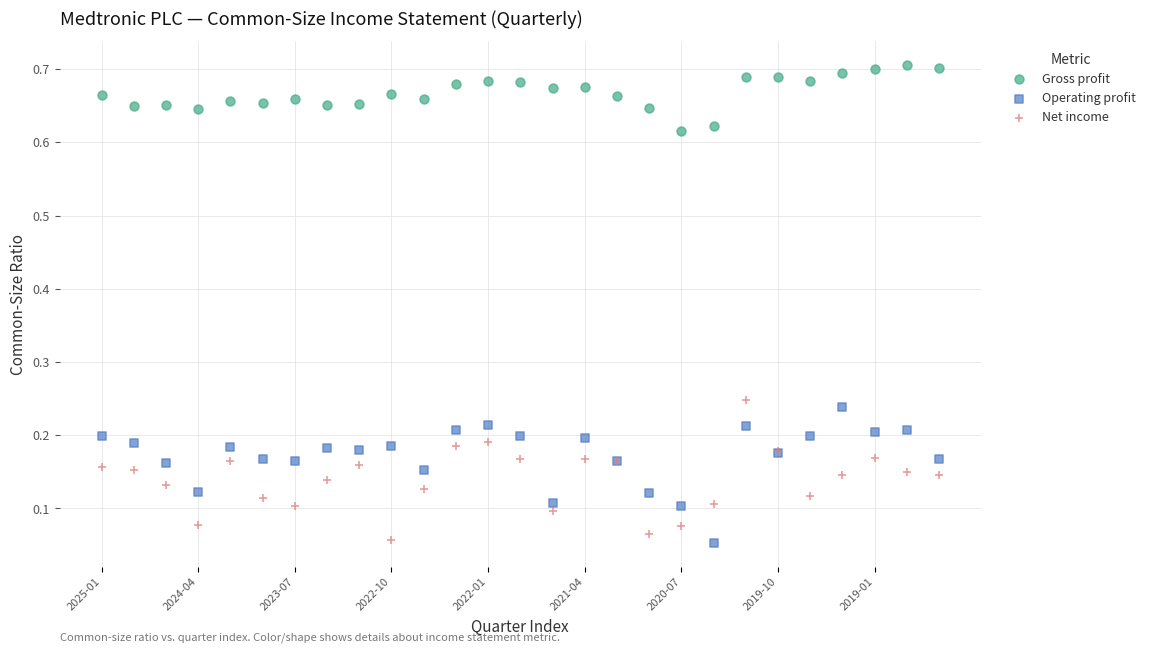

What is the X range (max minus min) for the scatter plot?

26.0